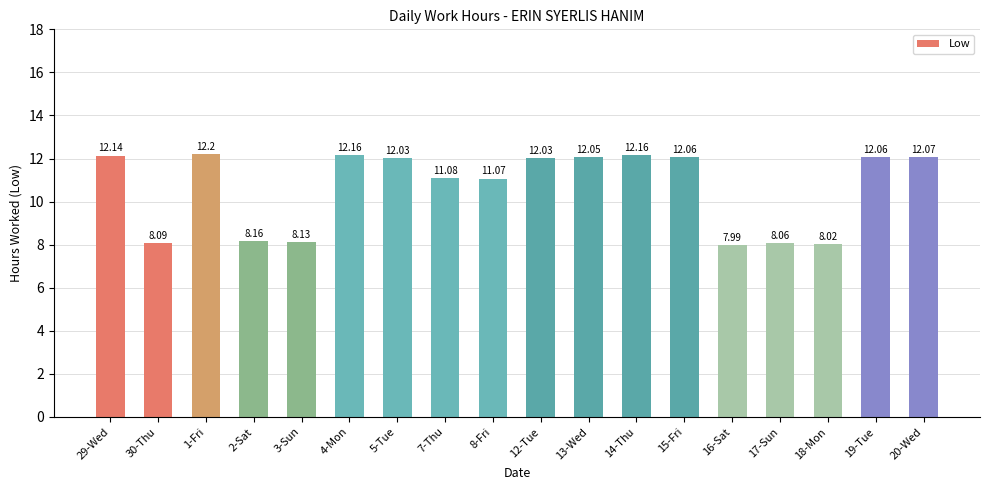

Which category has the highest value across all series?

1-Fri